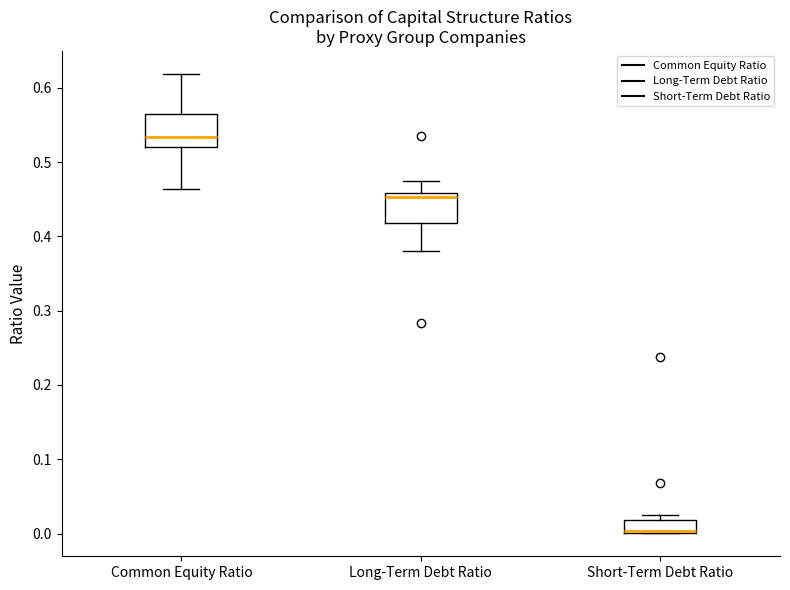

Reading left to right, transcribe this box plot: for each box, give where its median line is, the range the box spans, and where its two whiskers end, as read against the y-axis. The values are not printed on the chart, so give them approximately, as read against the axis.

Common Equity Ratio: median 0.53, box 0.52 to 0.56, whiskers 0.46 to 0.62
Long-Term Debt Ratio: median 0.45, box 0.42 to 0.46, whiskers 0.38 to 0.48
Short-Term Debt Ratio: median 0.00 (drawn on the box's lower edge), box 0.00 to 0.02, whiskers 0.00 to 0.03